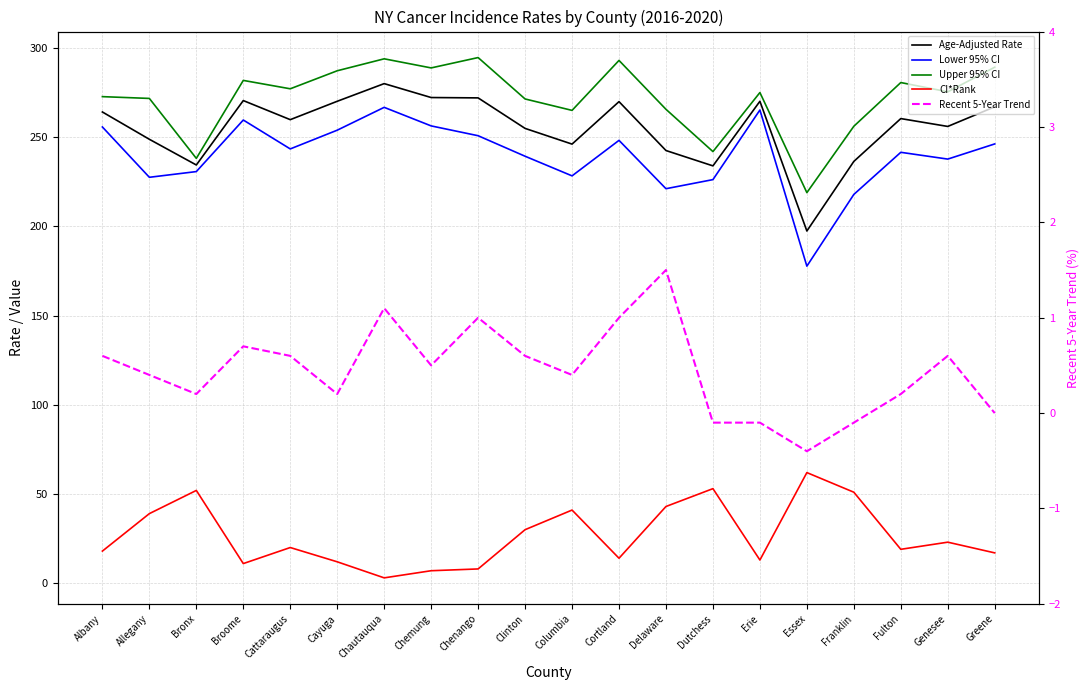

Which category has the lowest value in the Age-Adjusted Rate series?

Essex